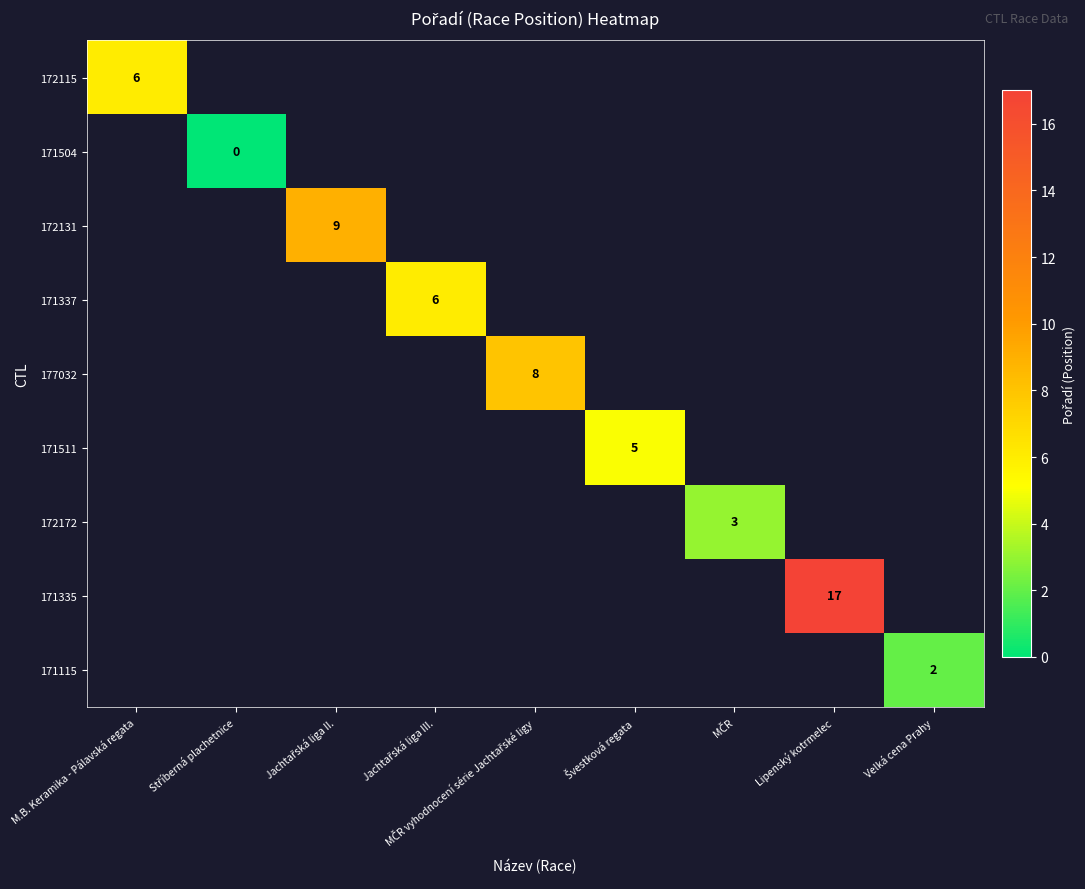

Is the value of 177032 at Stříberná plachetnice greater than the value of 172172 at M.B. Keramika - Pálavská regata?

No